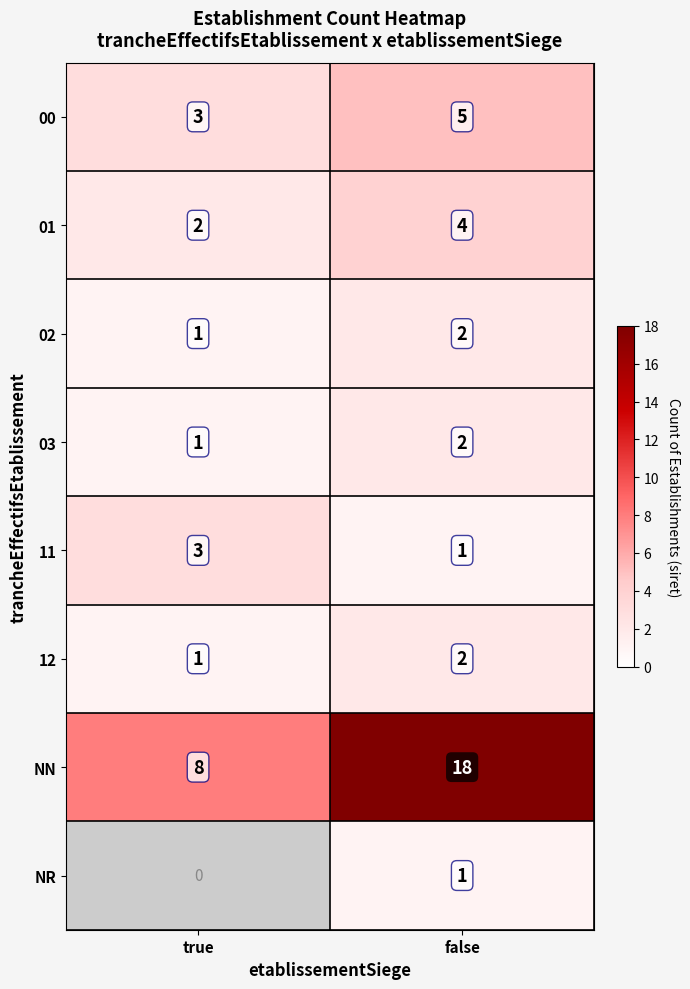

How many NN values are between 8 and 18?

2